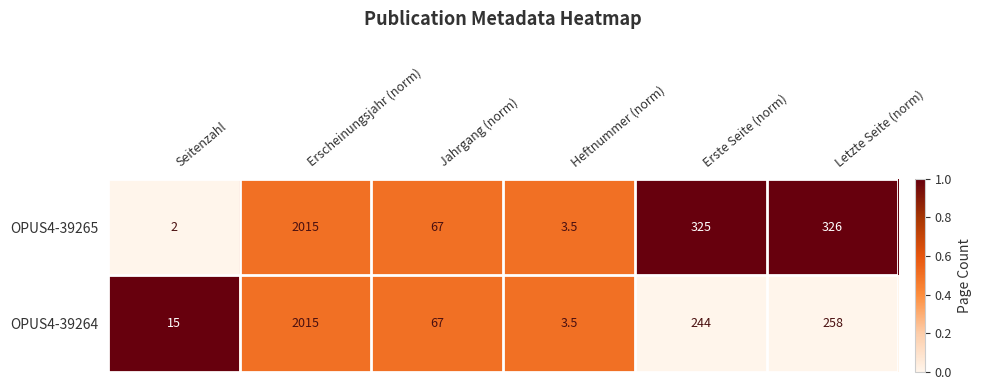

What is the approximate value of OPUS4-39265 at Seitenzahl?

2.0